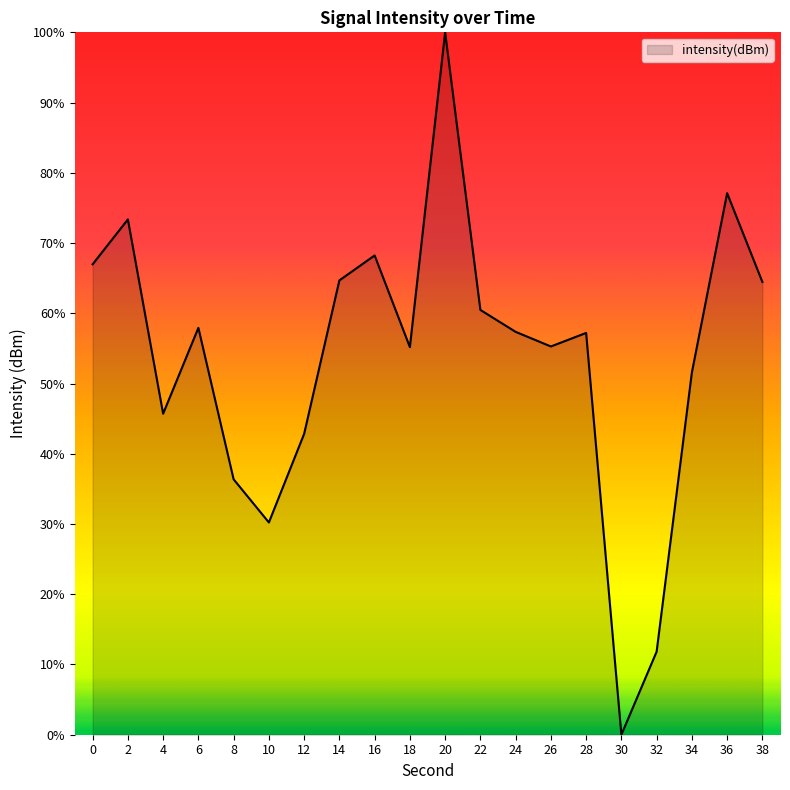

Where is the first local maximum?

2